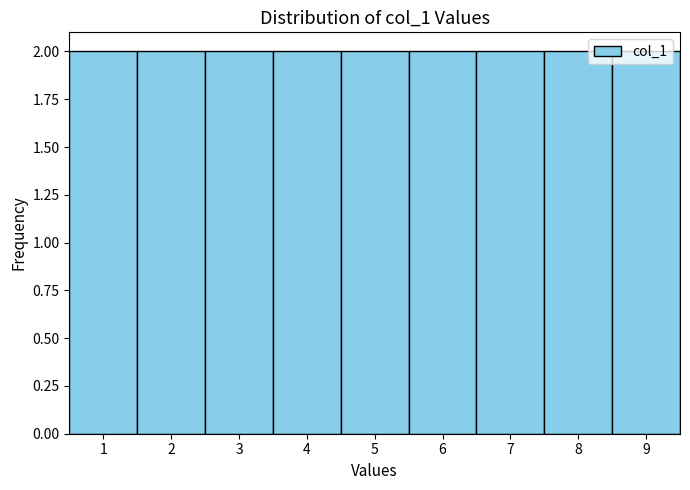

Reading left to right, list every bar in this chart as the range it spans on the x-axis followed by its height. The values are not printed on the chart, so give them approximately, as read against the axis.

0.5 to 1.5: 2
1.5 to 2.5: 2
2.5 to 3.5: 2
3.5 to 4.5: 2
4.5 to 5.5: 2
5.5 to 6.5: 2
6.5 to 7.5: 2
7.5 to 8.5: 2
8.5 to 9.5: 2